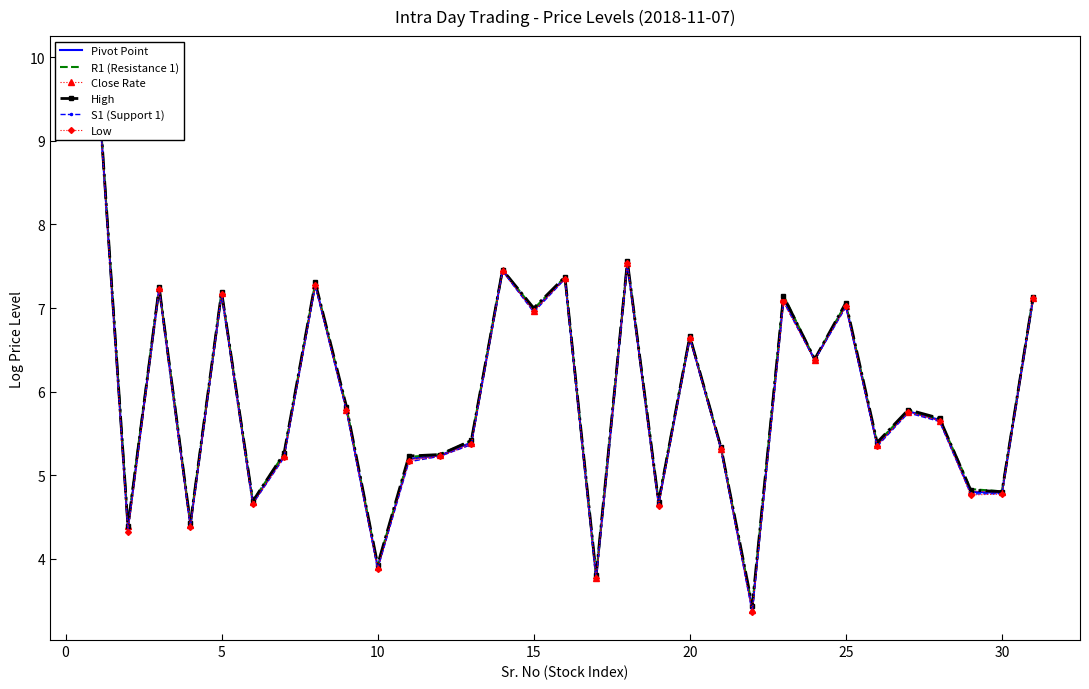

What is the maximum value for High?

9.9